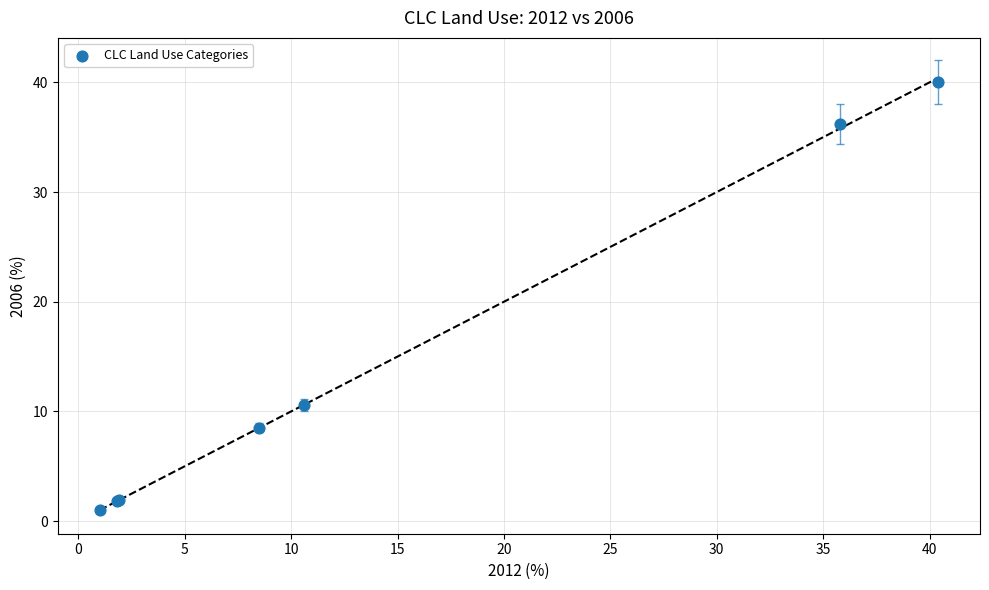

What Y value in the scatter plot is closest to 20?

10.6